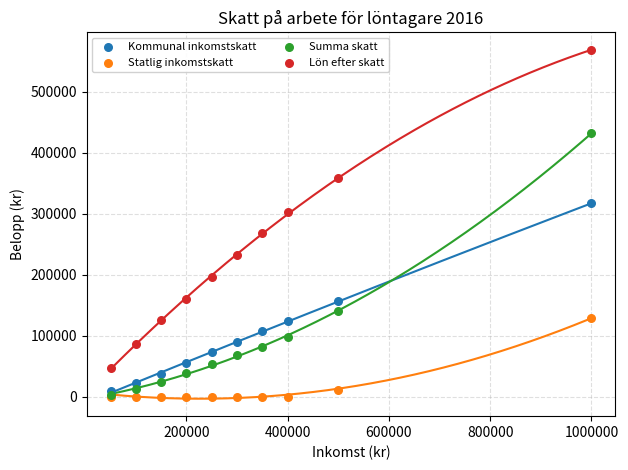

In the Summa skatt series, what Y value is closest to 217640?

141216